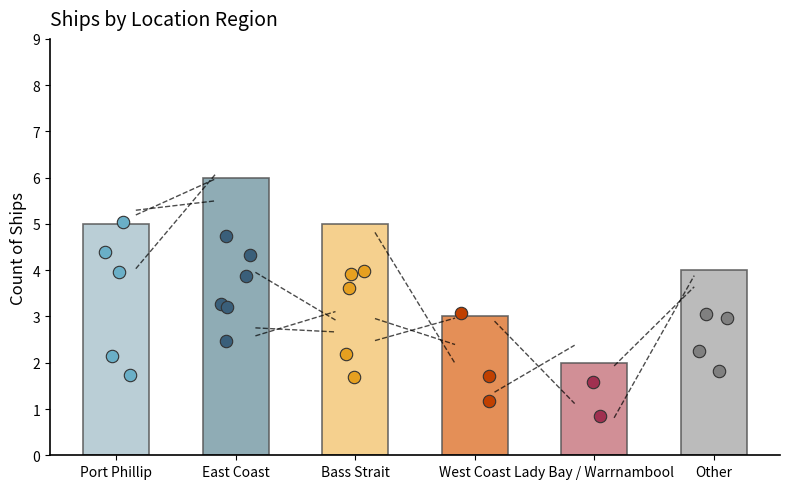

Which has a higher value, East Coast or West Coast?

East Coast